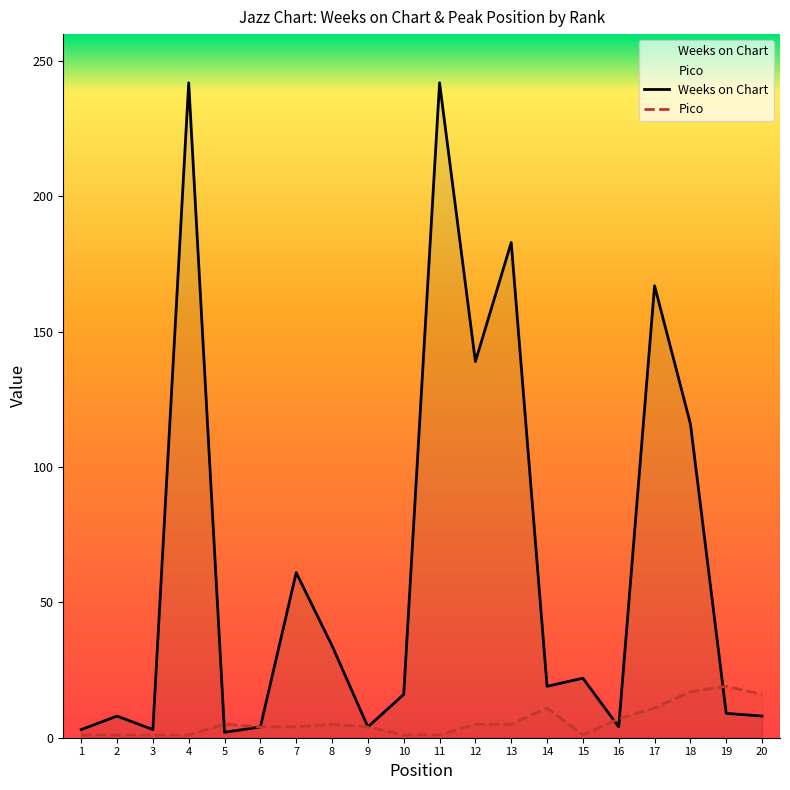

How many times do Weeks on Chart and Pico cross each other?

4